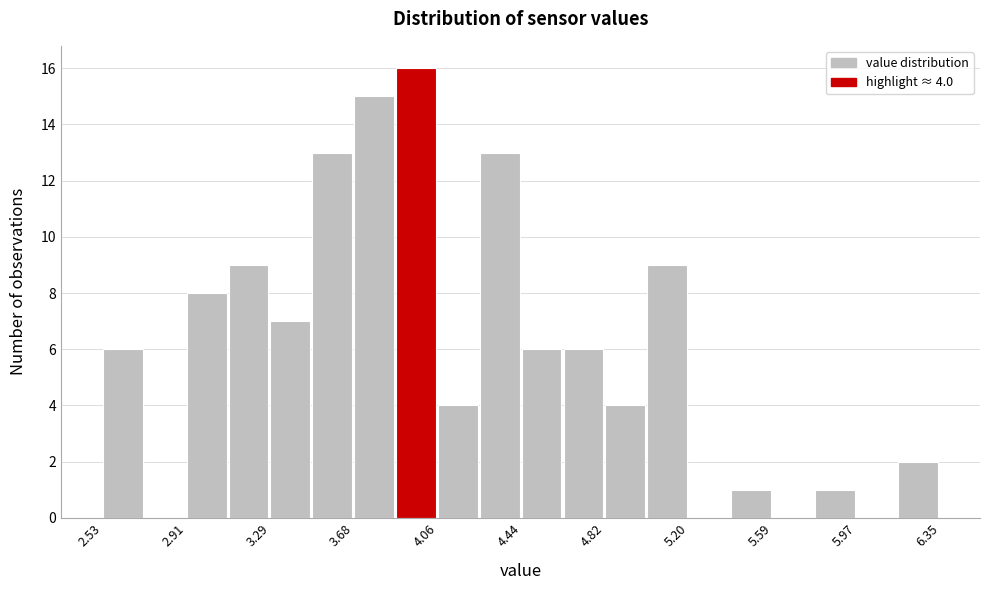

Around what value on the x-axis is the tallest bar? Give the approximate position of its centre, as read against the axis.

3.95